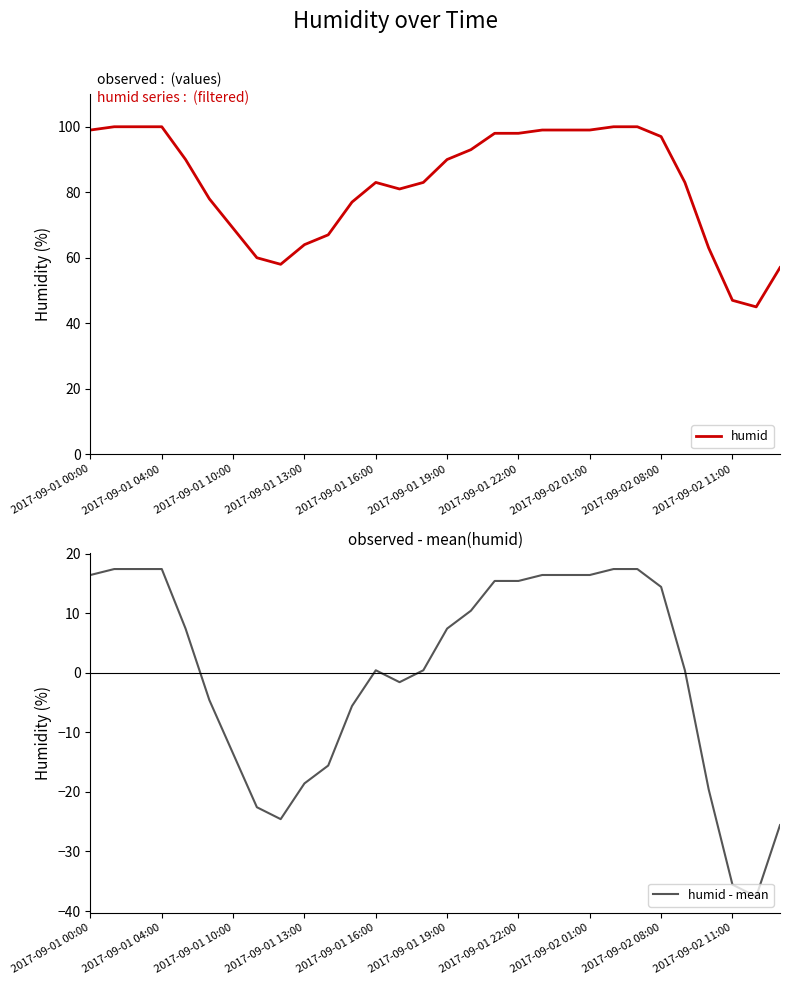

What is the minimum value for humid?

45